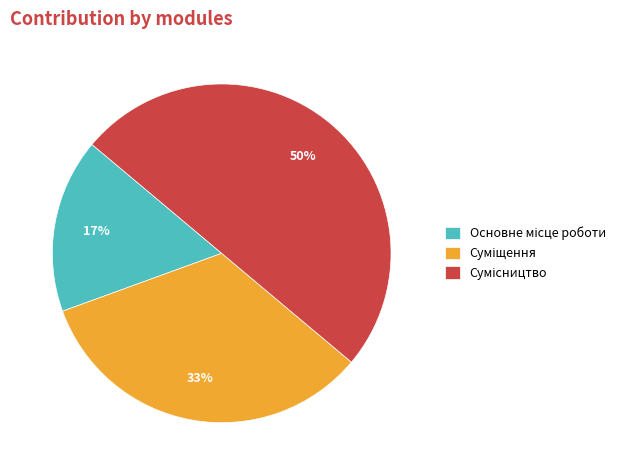

To the nearest percent, what is the average slice percentage?

33%